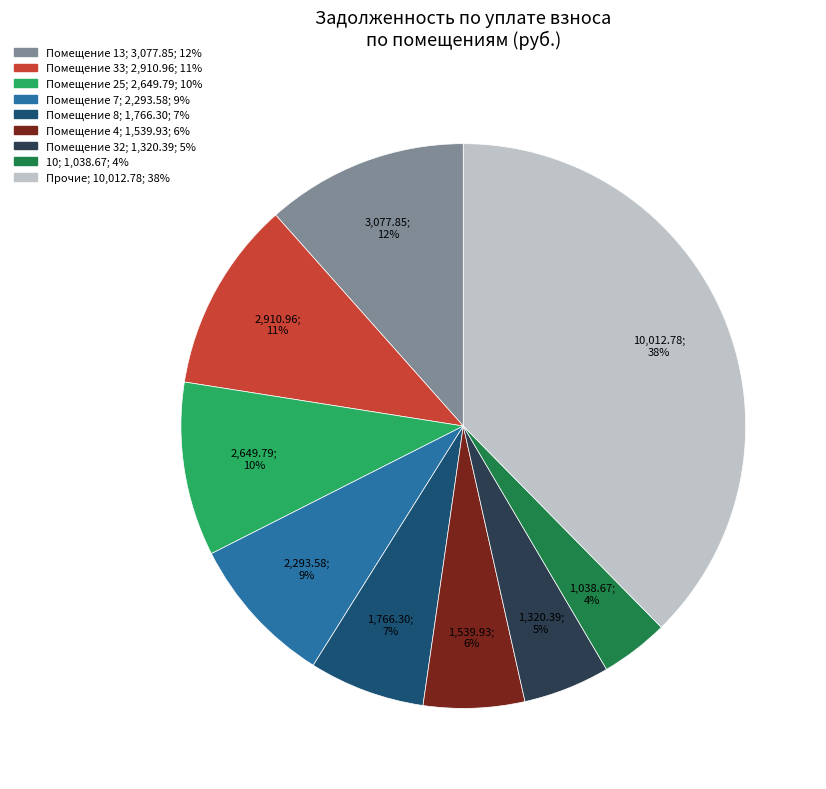

To the nearest percent, what is the average slice percentage?

11%